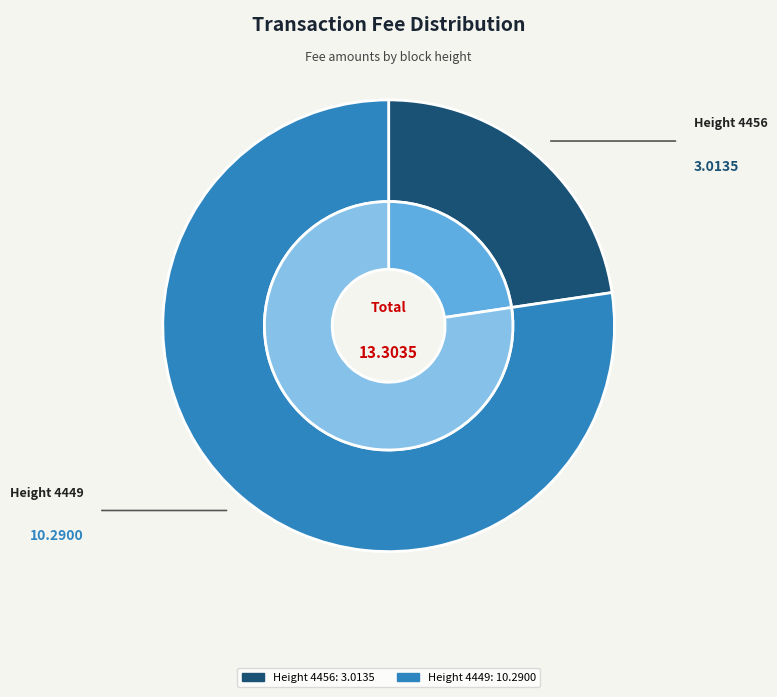

The Height 4456 slice represents 36% of the pie. True or false?

False